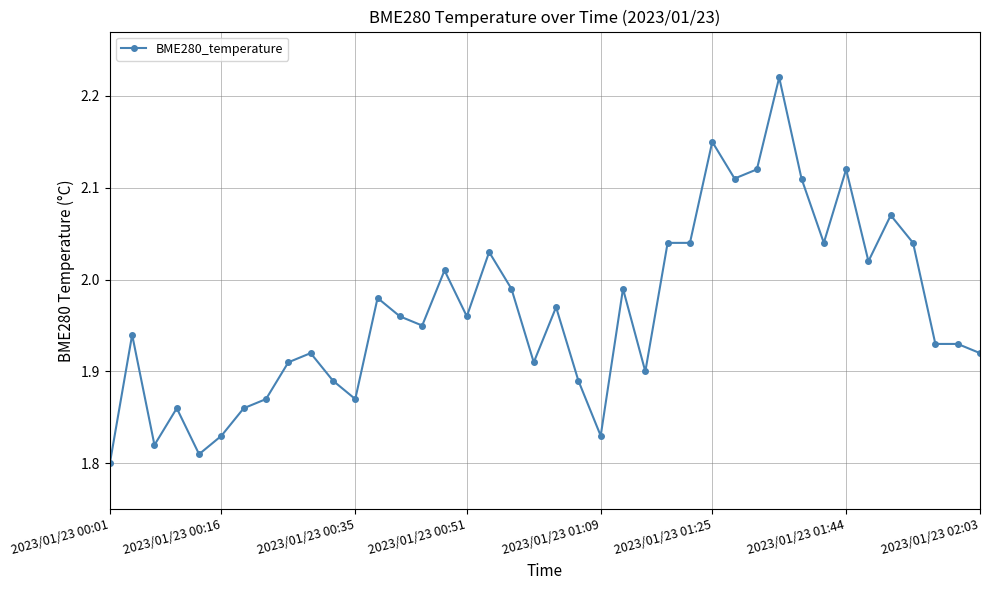

What is the difference between the maximum and minimum values?

0.4